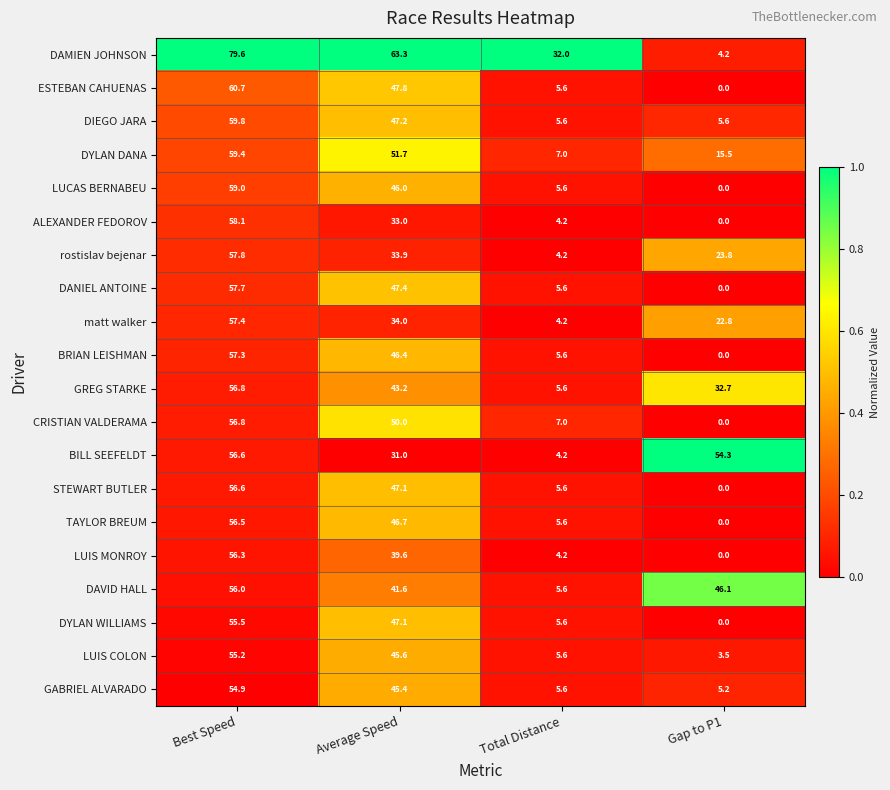

At which label is LUCAS BERNABEU closest to 29?

Average Speed